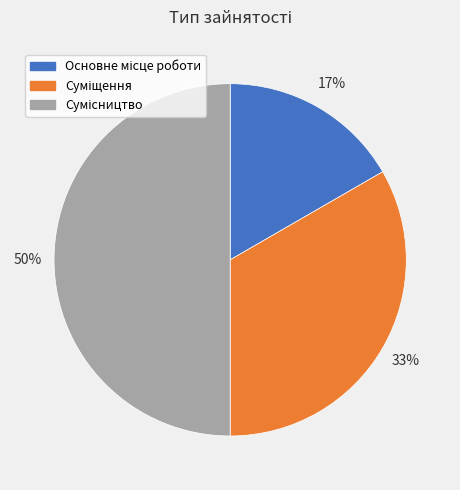

To the nearest percent, what is the difference between the largest and smallest slice percentages?

33%